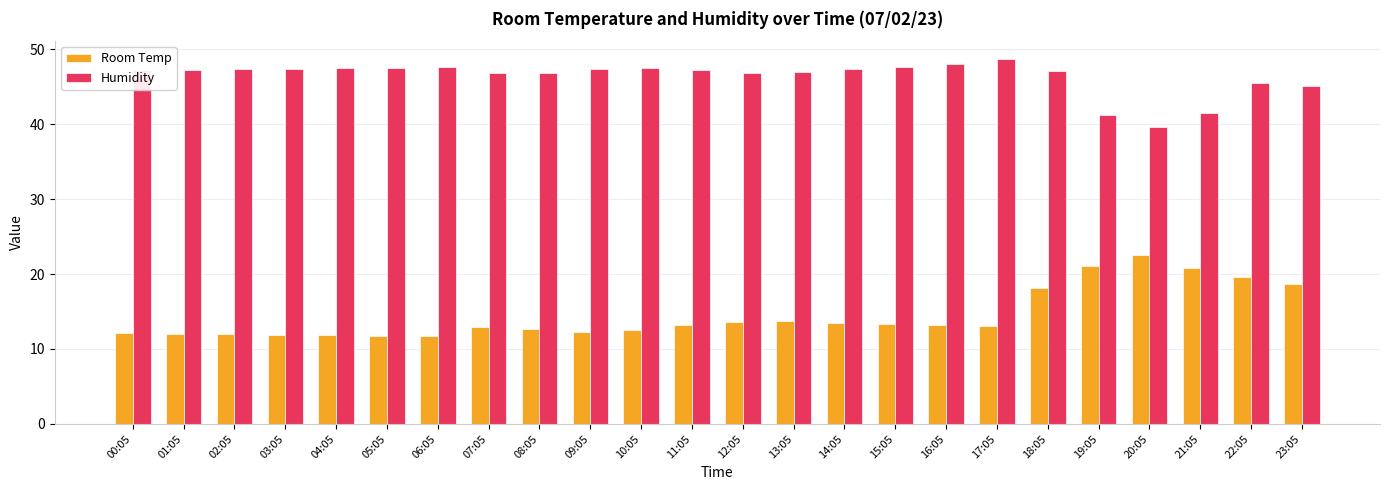

At how many categories does at least one series exceed 17?

24